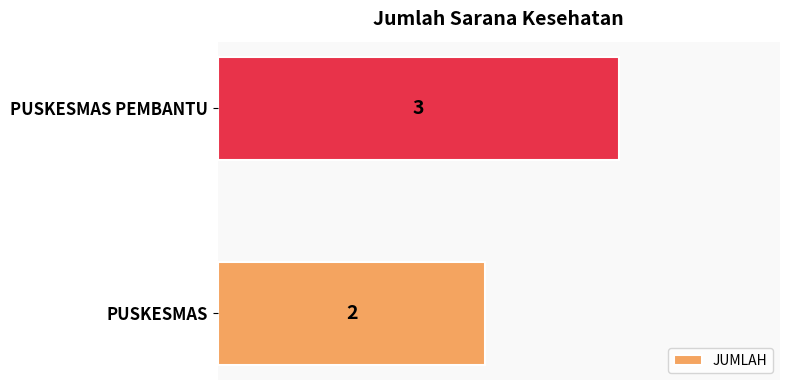

How many bars are there in total?

2